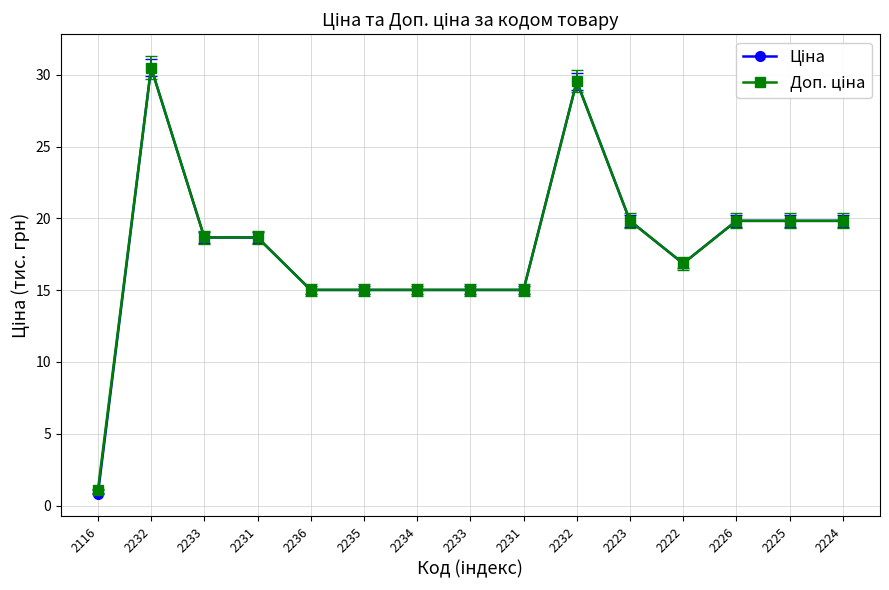

True or false: Ціна and Доп. ціна intersect in this chart.

False